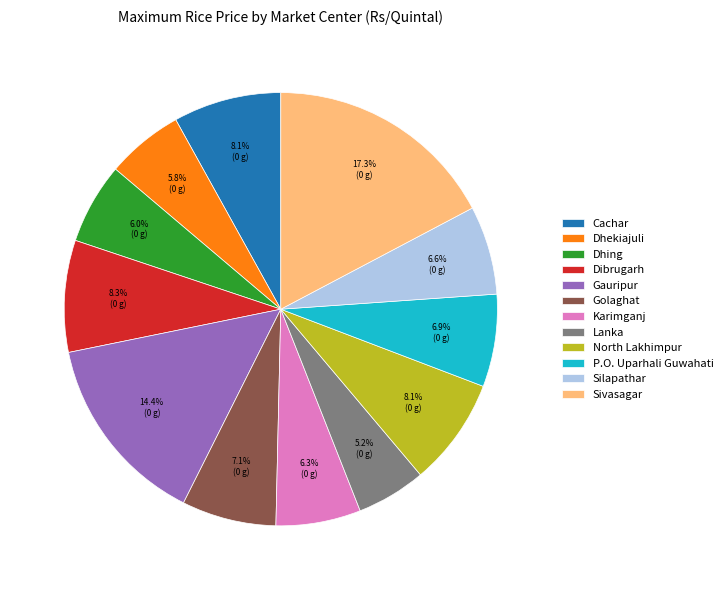

Which slice is the smallest?

Lanka